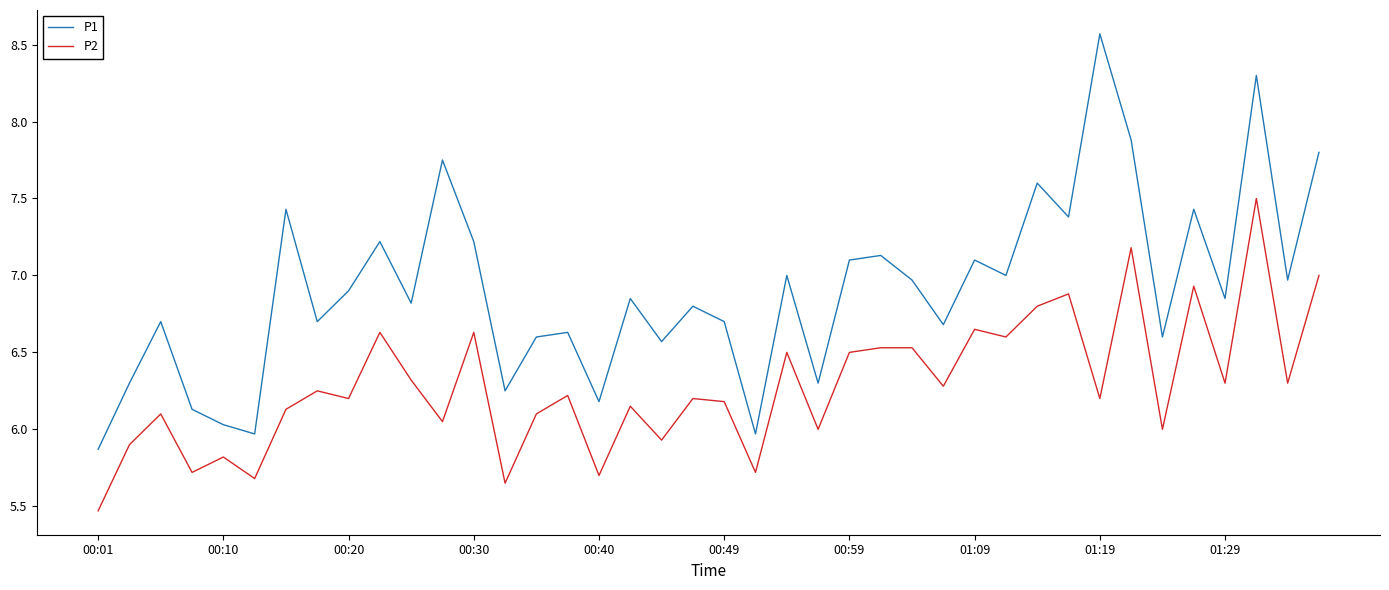

Which series has the widest spread of values?

P1